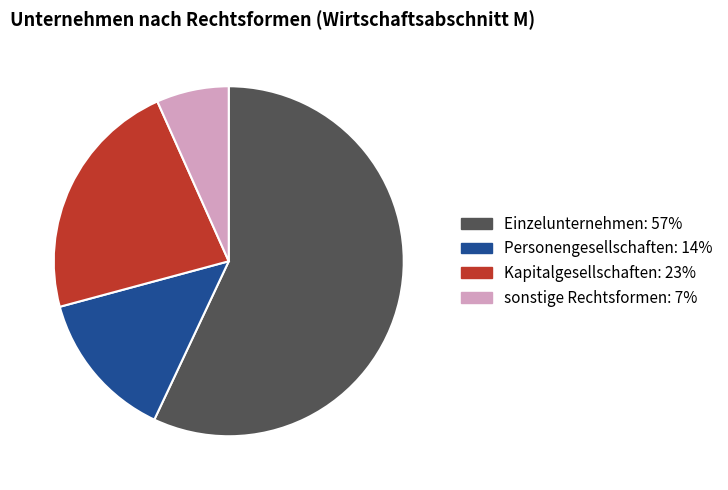

Is the sum of Personengesellschaften and sonstige Rechtsformen greater than half?

No